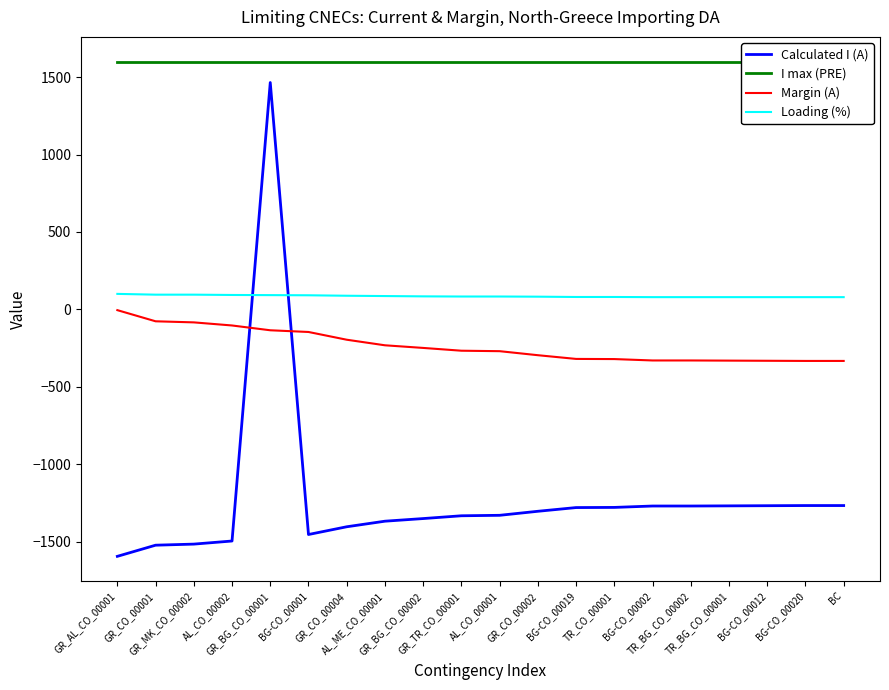

Rank the series by their maximum value, from lowest to highest.

Margin (A), Loading (%), Calculated I (A), I max (PRE)